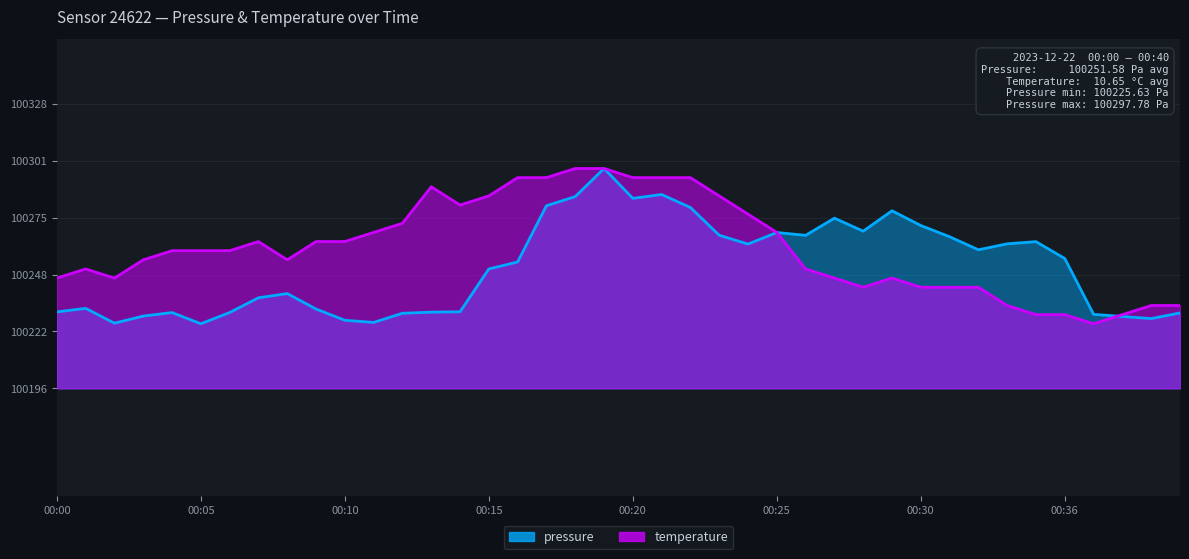

Where do temperature and pressure first cross each other?

00:25 and 00:26